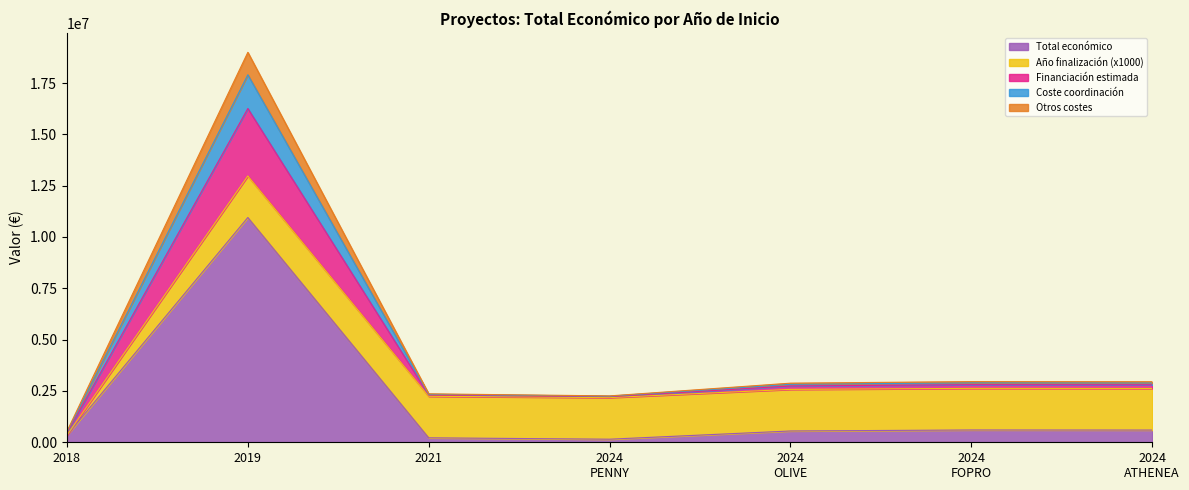

What is the maximum value for Total económico?

10950171.0